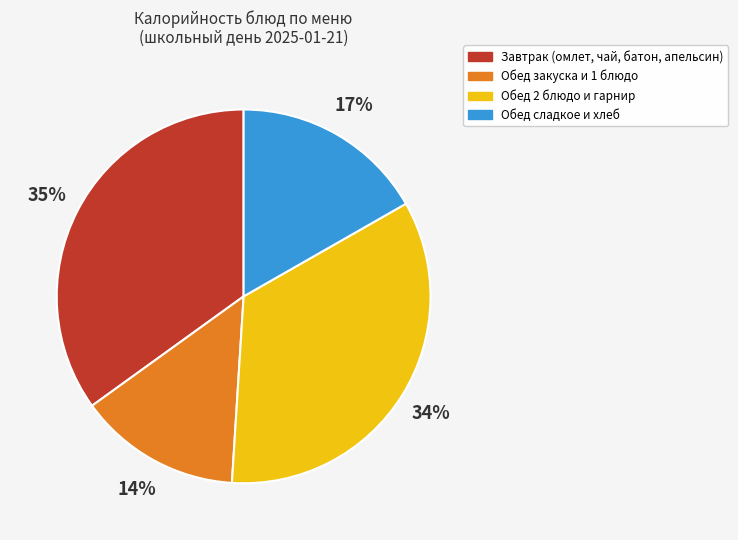

Approximately how many times larger is the value at Обед 2 блюдо и гарнир compared to Обед сладкое и хлеб?

2.0